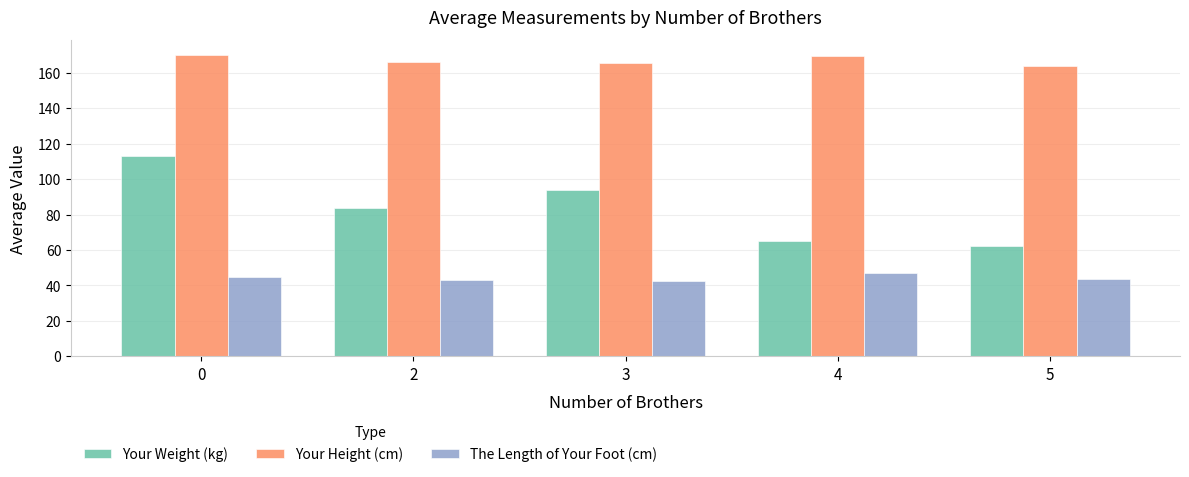

How many bars are there in each group?

3